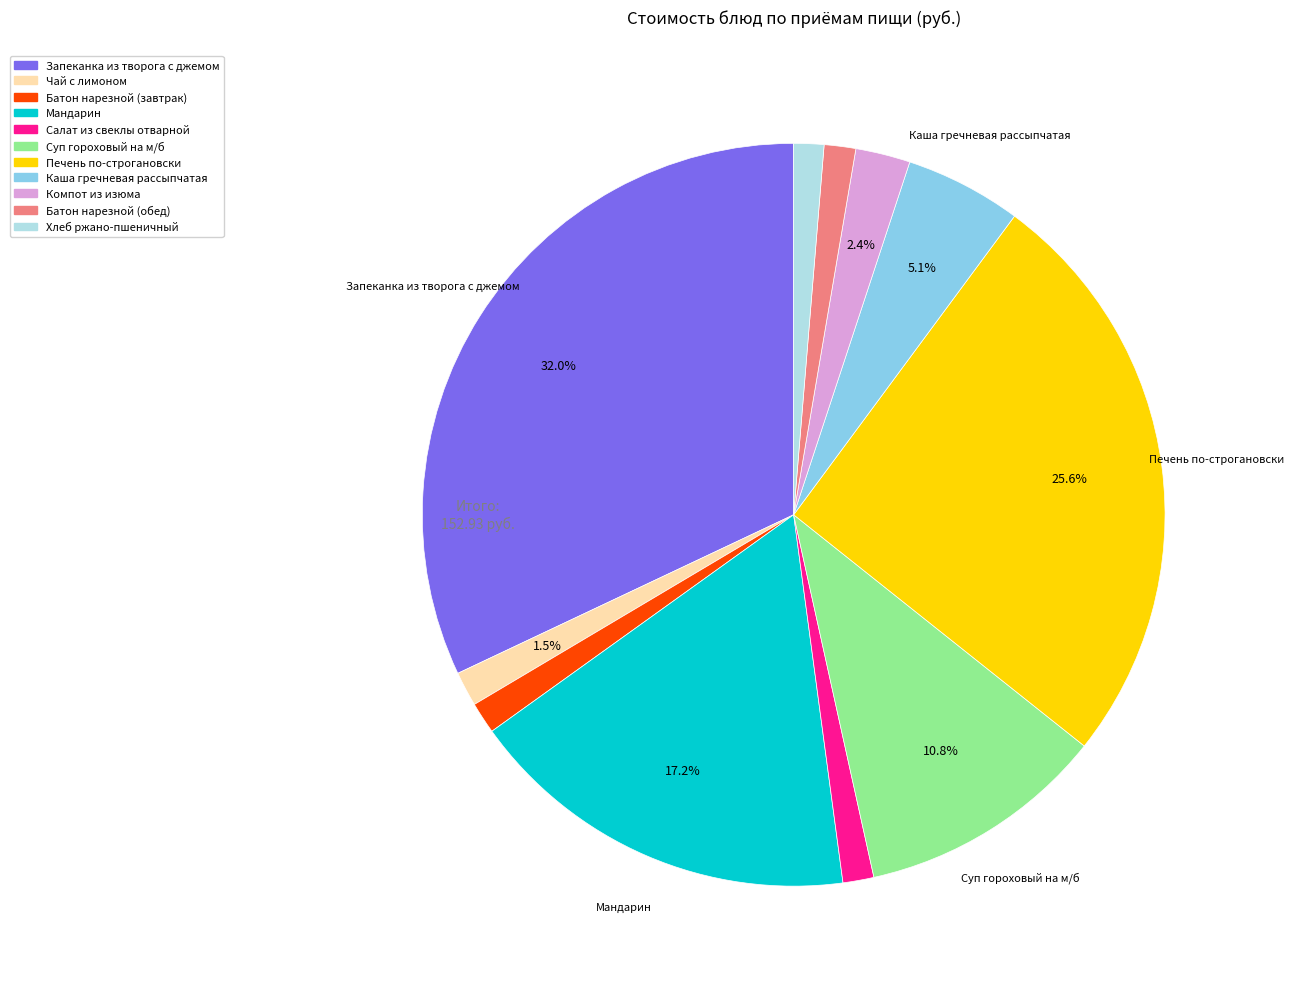

Count the number of slices in the pie.

11